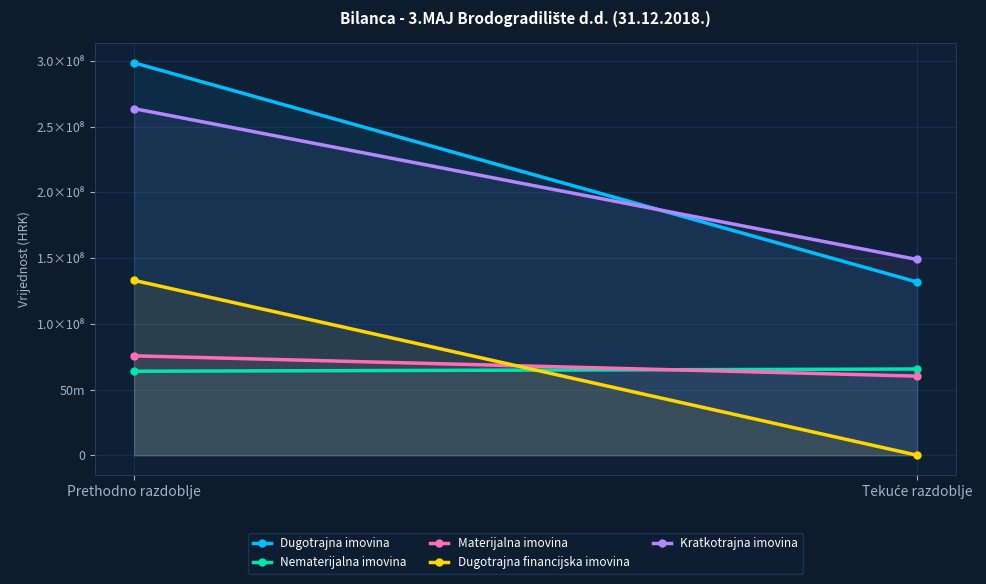

Is the value of Dugotrajna imovina at Prethodno razdoblje greater than the value of Dugotrajna financijska imovina at Tekuće razdoblje?

Yes